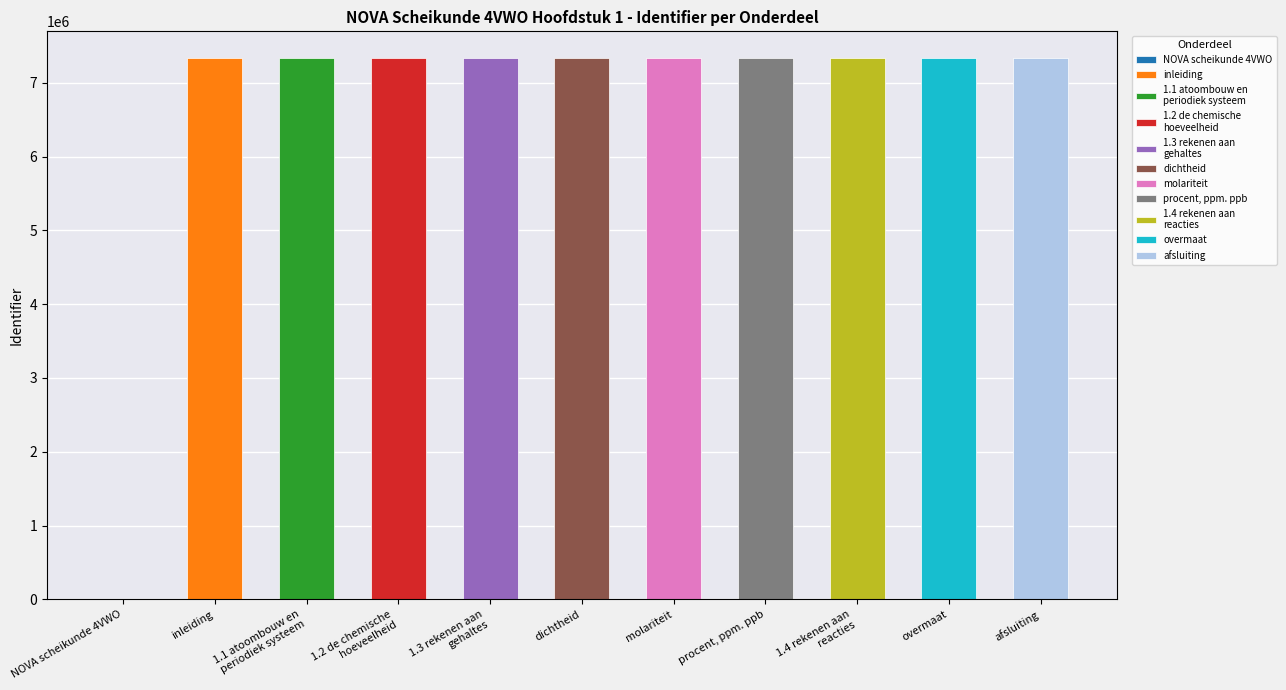

How many values are above zero?

10